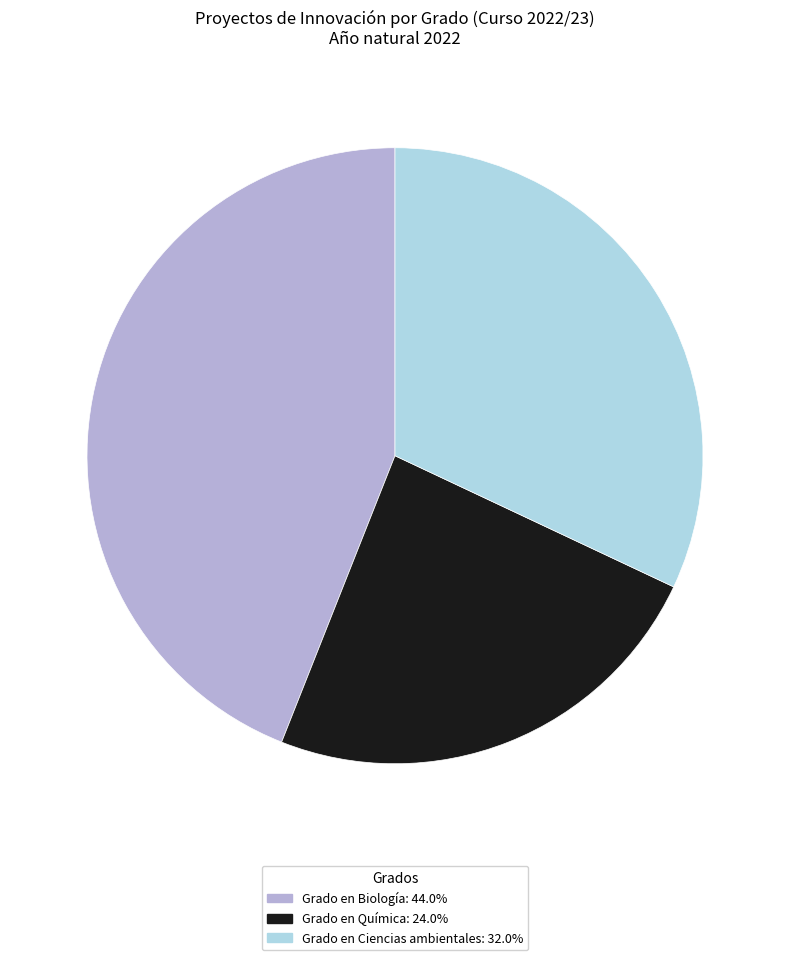

Is there any slice that represents more than half of the pie?

No